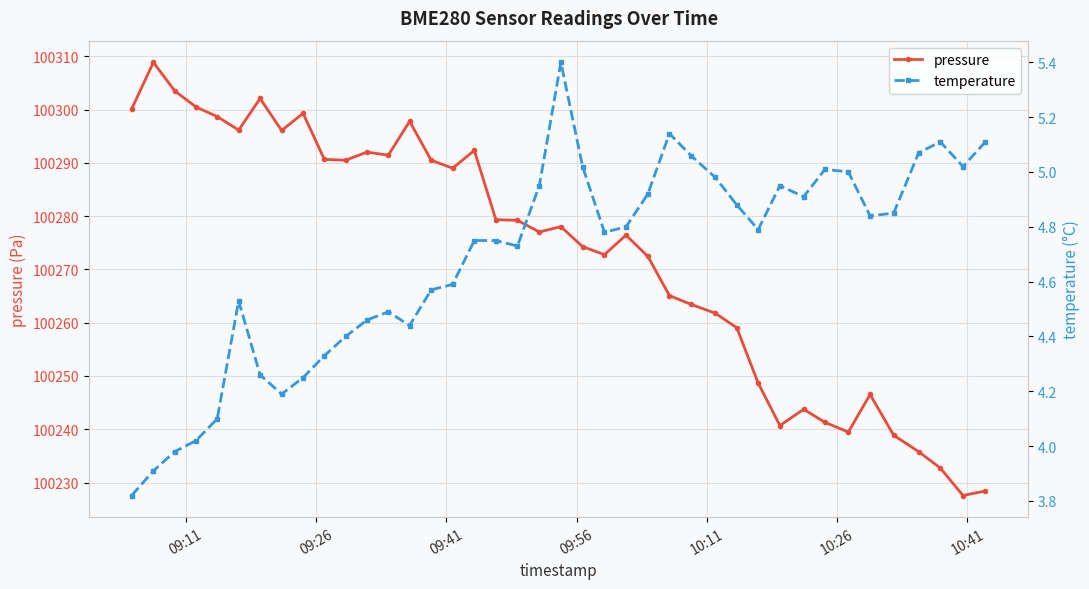

What is the value of the pressure point at the 37th from the left?

100235.8